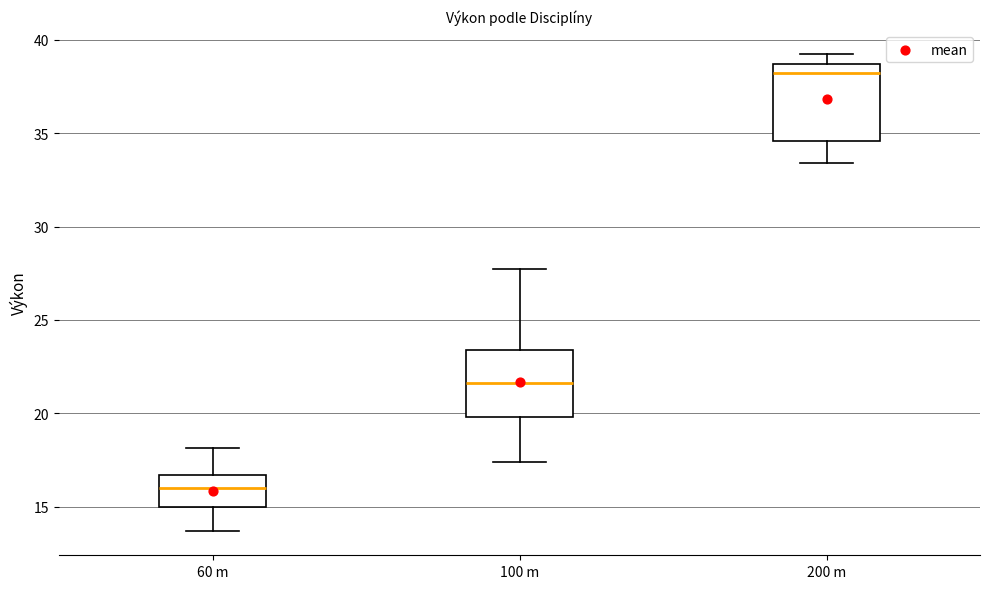

Reading left to right, read every box against the y-axis: the position of its median line, the range the box covers, and the ends of its whiskers. The values are not printed on the chart, so give them approximately, as read against the axis.

60 m: median 16.0, box 15.0 to 16.5, whiskers 13.5 to 18.0
100 m: median 21.5, box 20.0 to 23.5, whiskers 17.5 to 28.0
200 m: median 38.0, box 34.5 to 38.5, whiskers 33.5 to 39.0